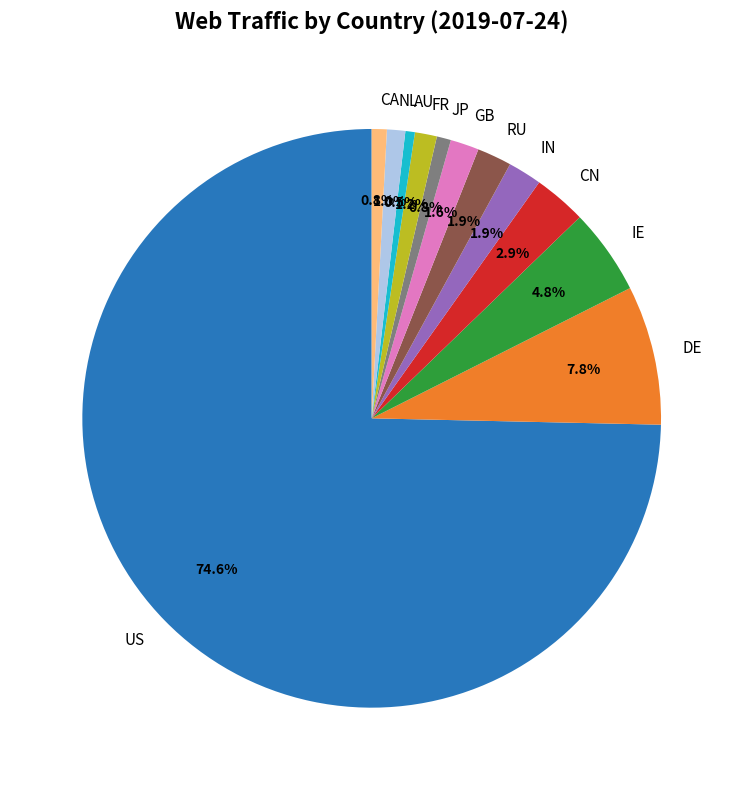

Approximately how many times larger is the value at JP compared to GB?

0.5